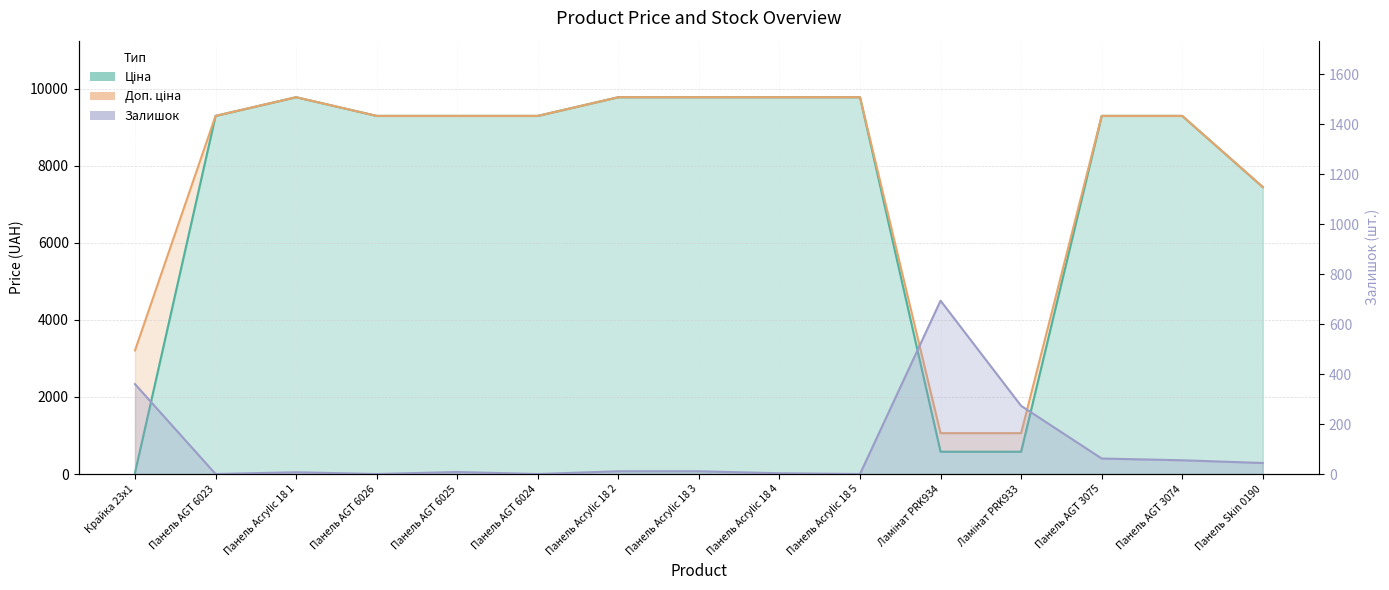

How many times do Залишок and Ціна cross each other?

3